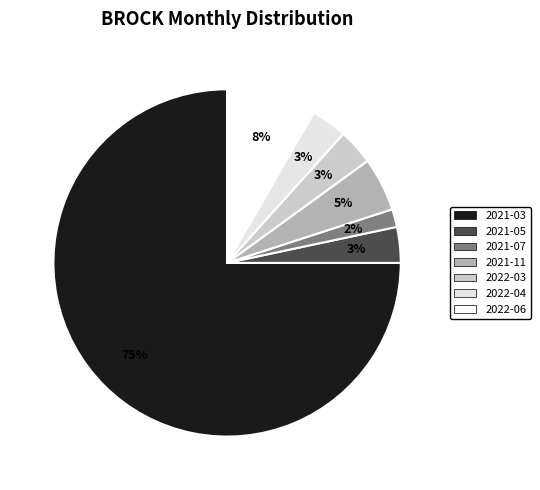

True or false: 2021-07 accounts for 13% of the total.

False